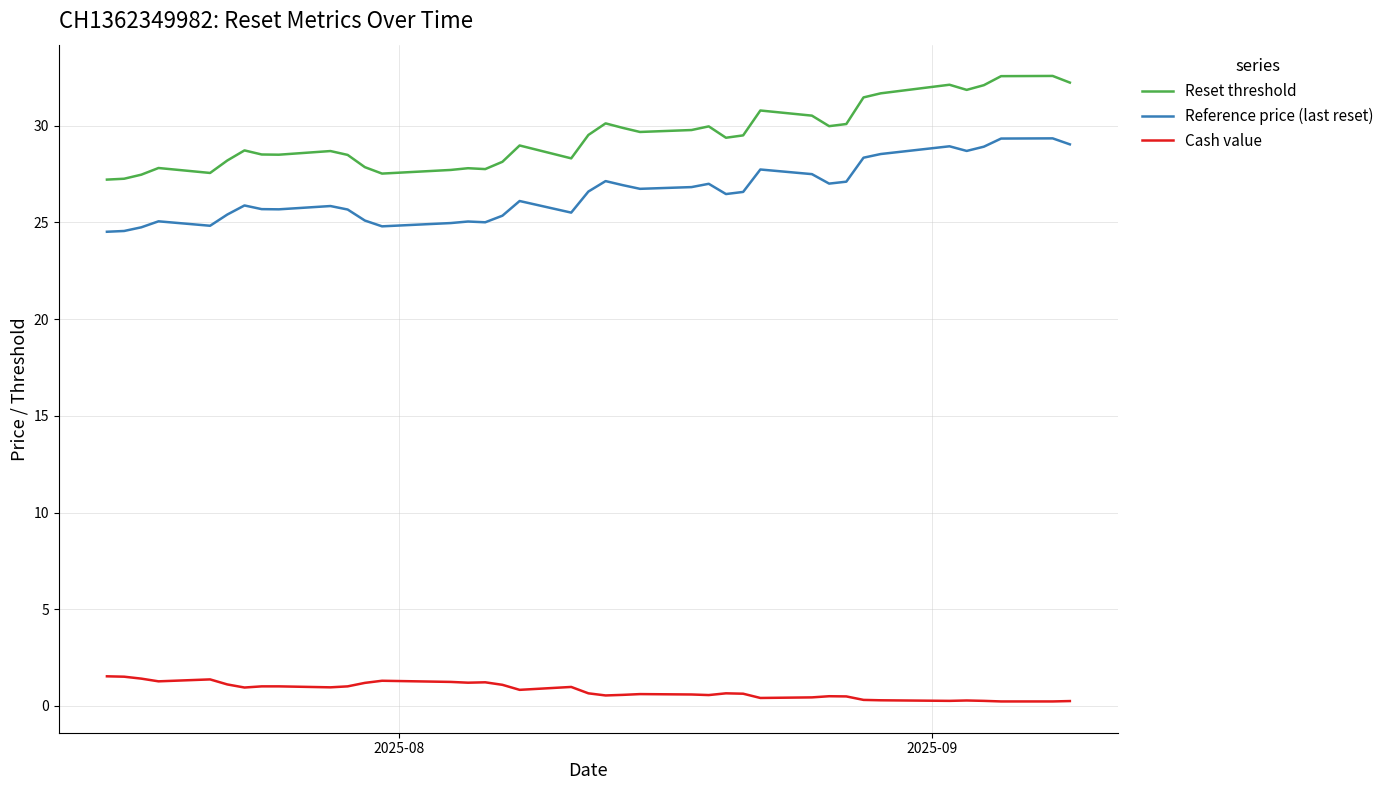

Rank the series by their maximum value, from lowest to highest.

Cash value, Reference price (last reset), Reset threshold